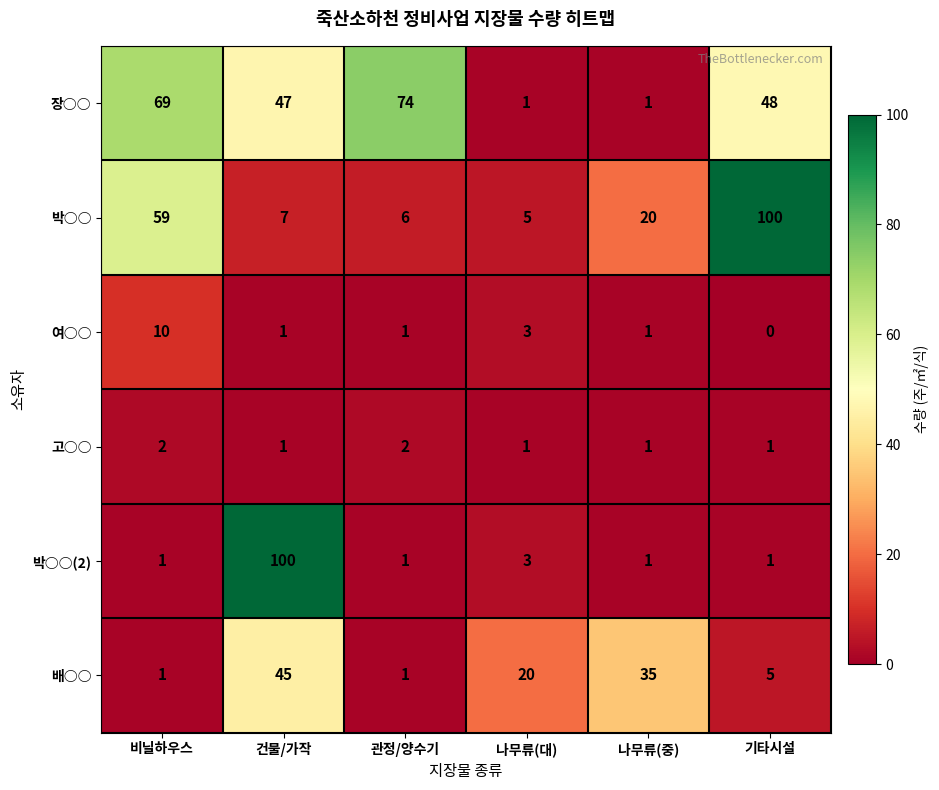

What is the difference between the maximum and minimum values in the 배○○ series?

44